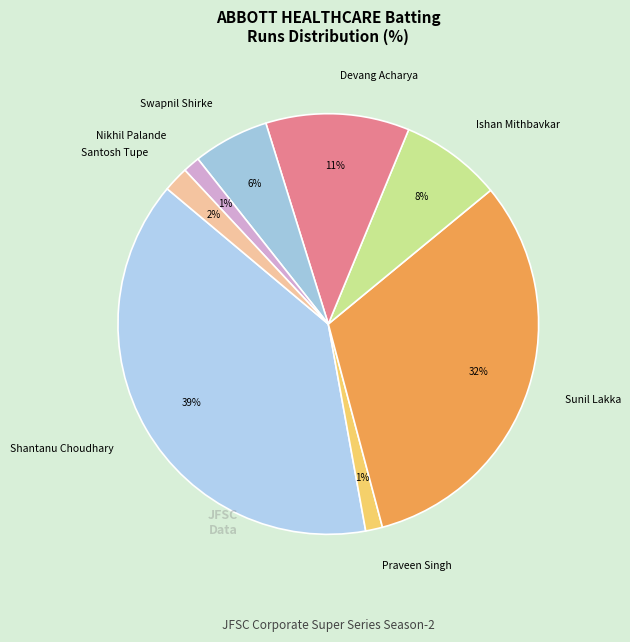

What is the largest slice in the pie chart?

Shantanu Choudhary